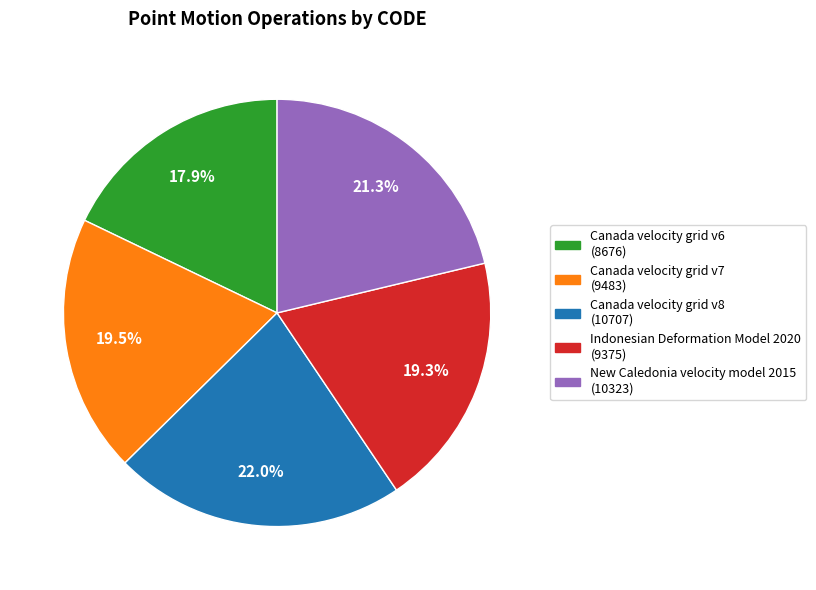

The Canada velocity grid v6 slice represents 18% of the pie. True or false?

True